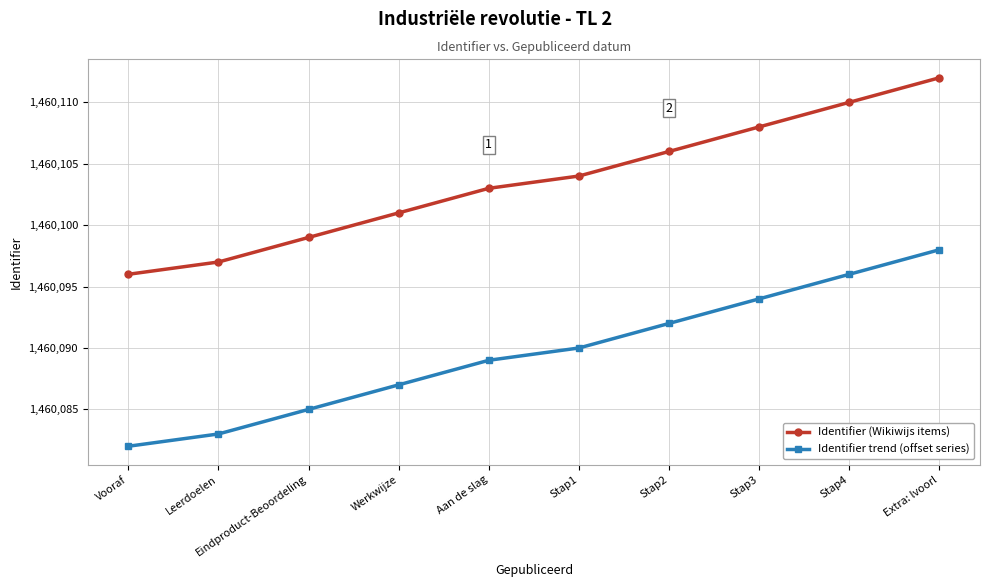

True or false: Identifier (Wikiwijs items) has more than 2 interior local peaks.

False